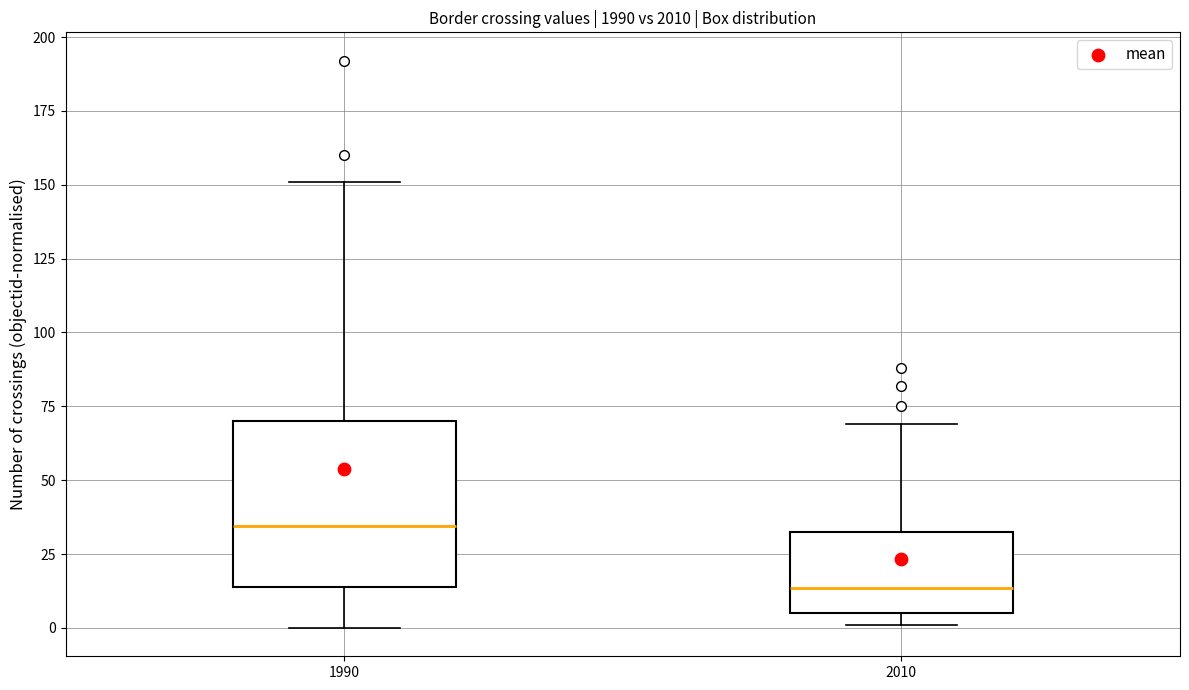

Comparing the boxes themselves (not the whiskers), which one is the tallest?

1990